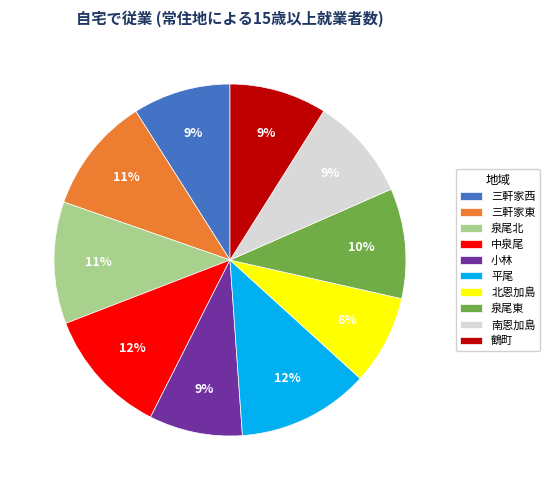

True or false: 平尾 accounts for 12% of the total.

True